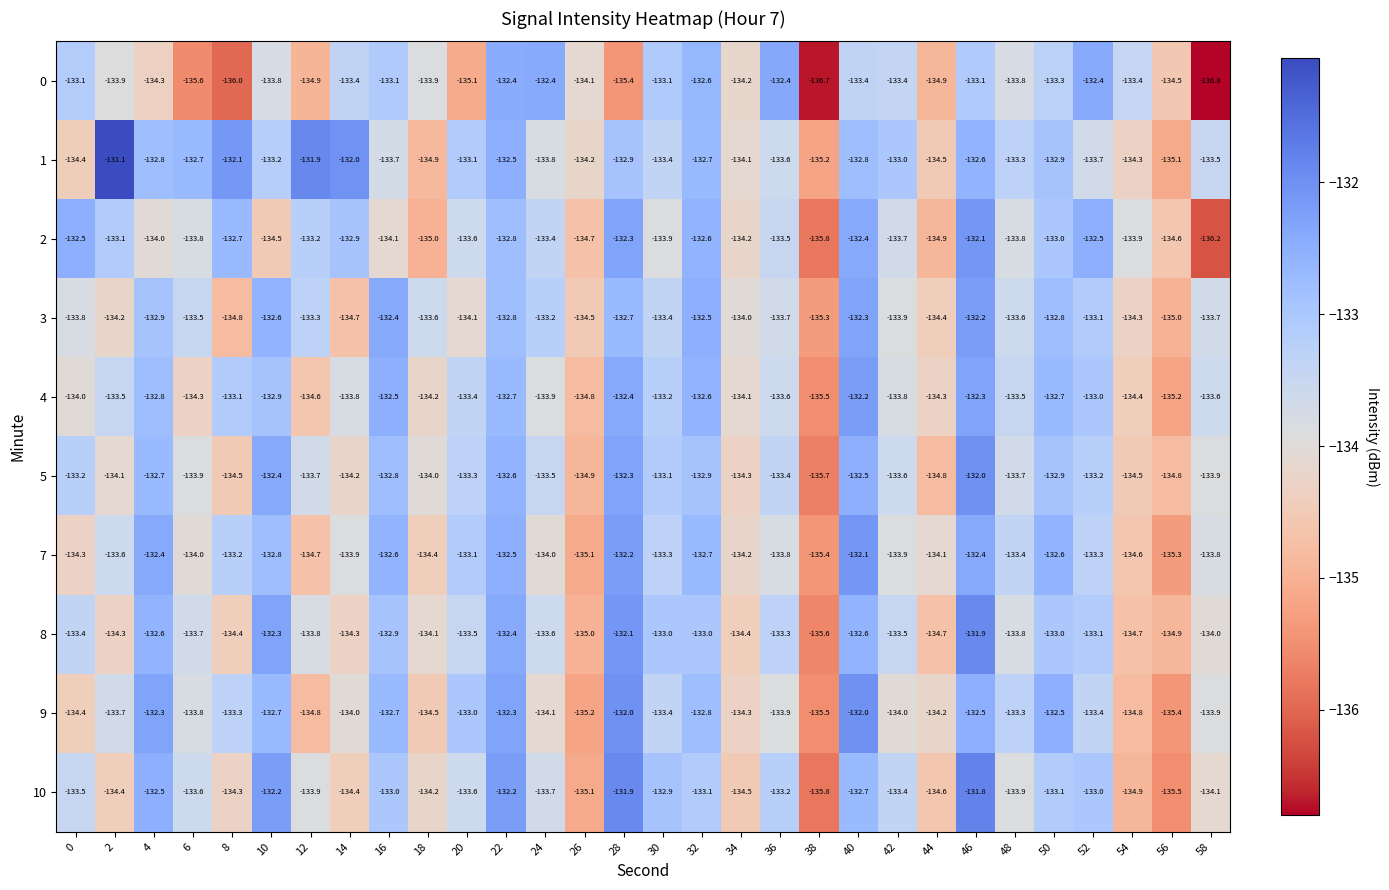

How many data points does each series have?

30